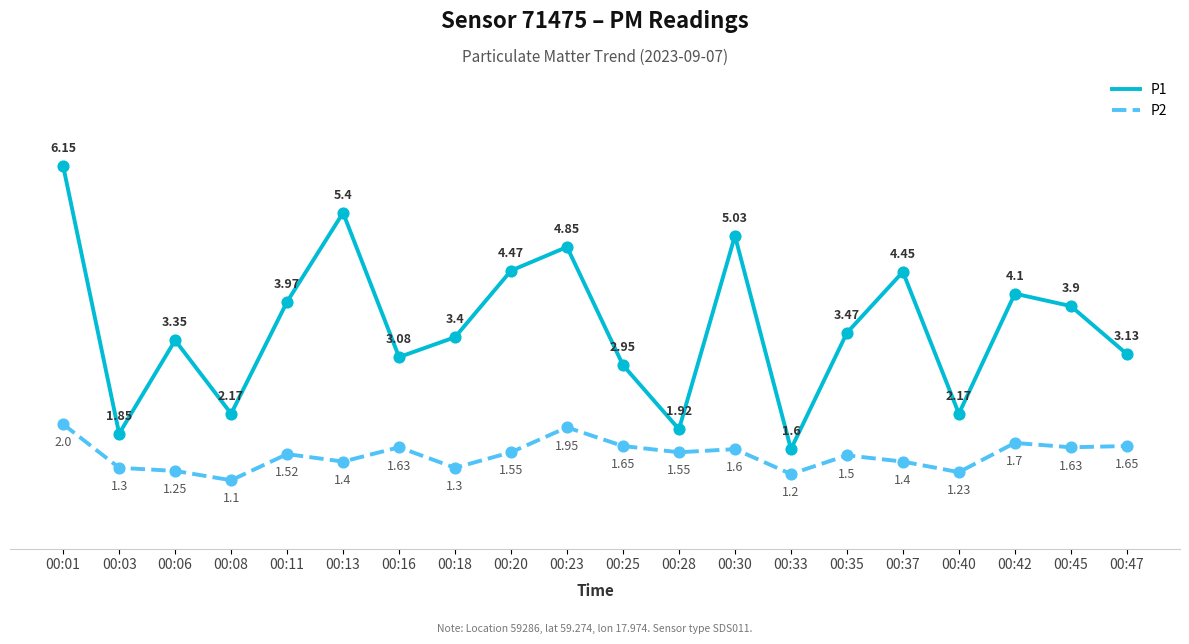

Which series has the largest total across all categories?

P1